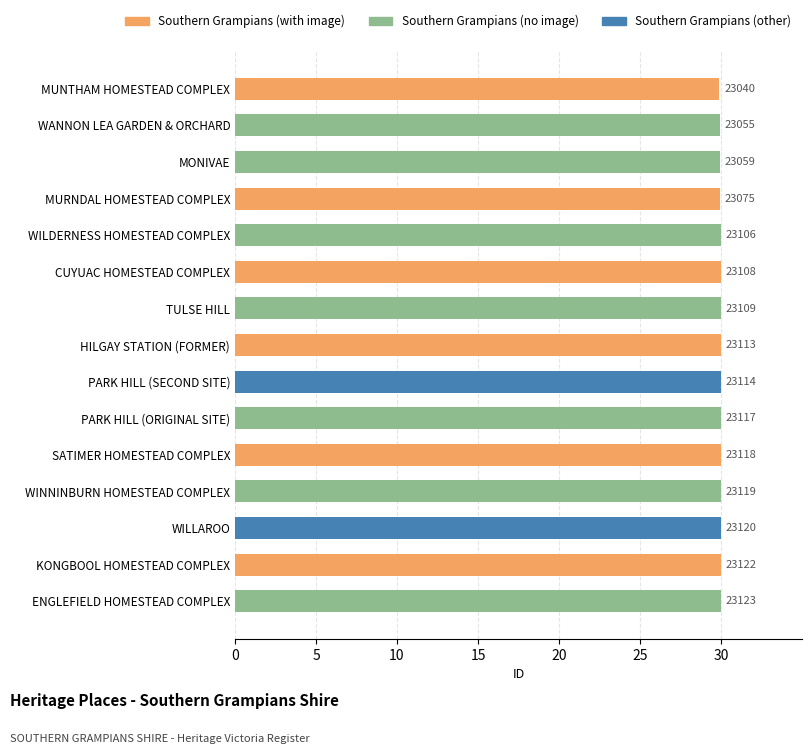

Does the chart contain any negative values?

No